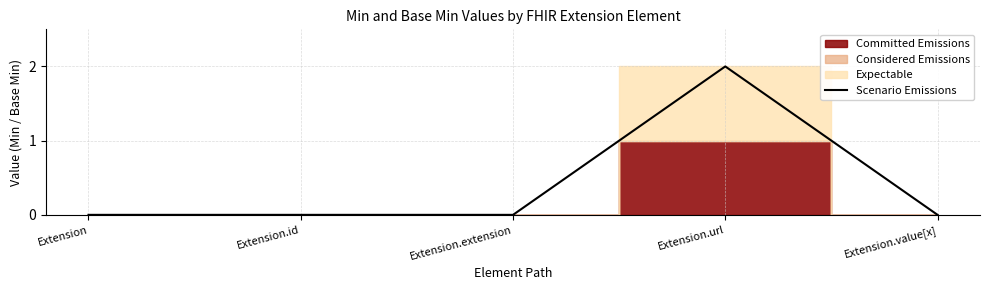

How many values are above zero?

1